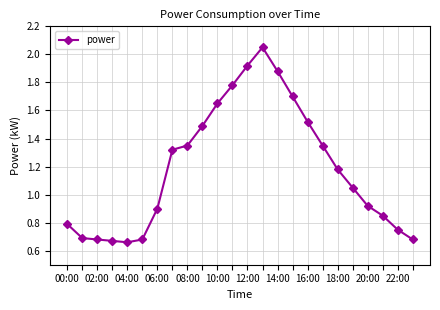

What is the sum of all values?

28.5